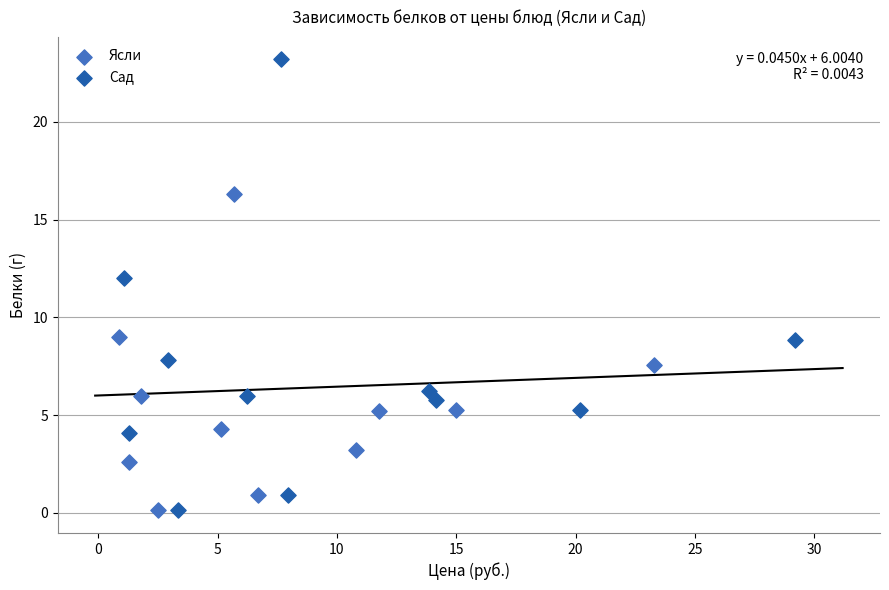

Which series contains the highest Y value?

Сад